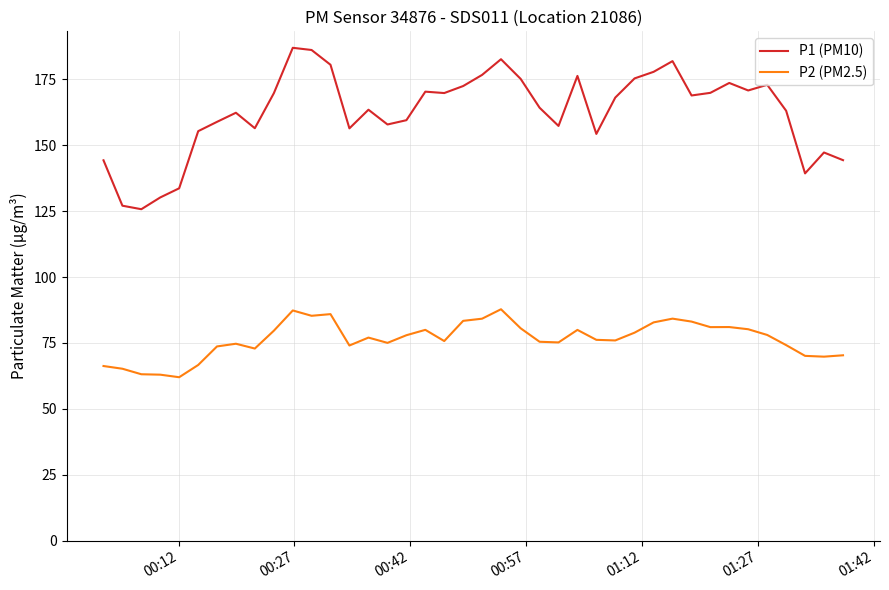

True or false: P1 (PM10) and P2 (PM2.5) cross at least once.

False